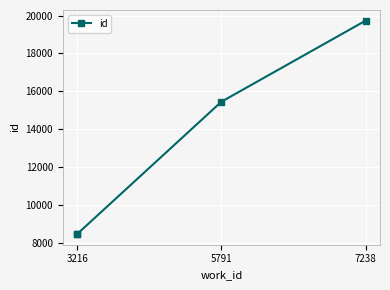

What is the difference between the maximum and minimum values?

11289